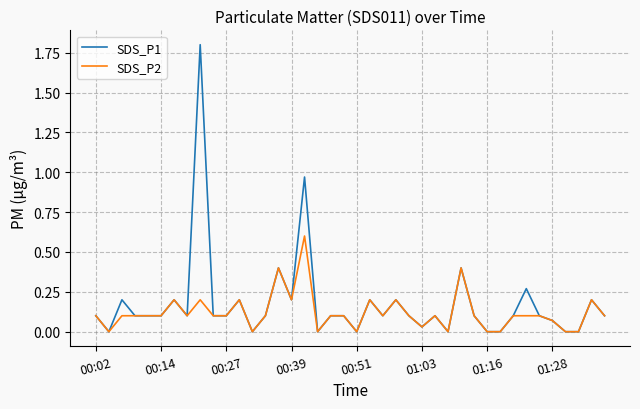

Which series has the largest range (max minus min)?

SDS_P1